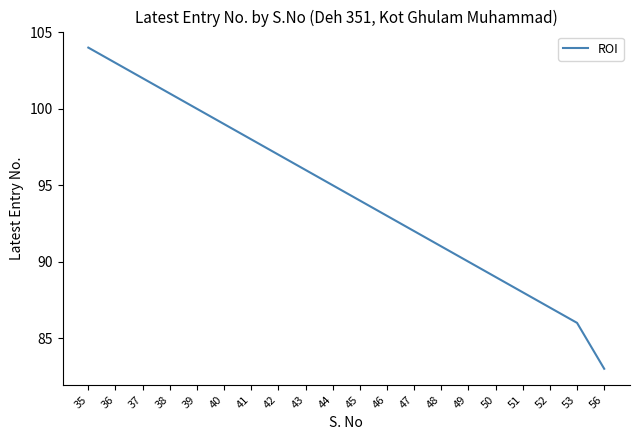

List the labels in order of value, largest first.

35, 36, 37, 38, 39, 40, 41, 42, 43, 44, 45, 46, 47, 48, 49, 50, 51, 52, 53, 56